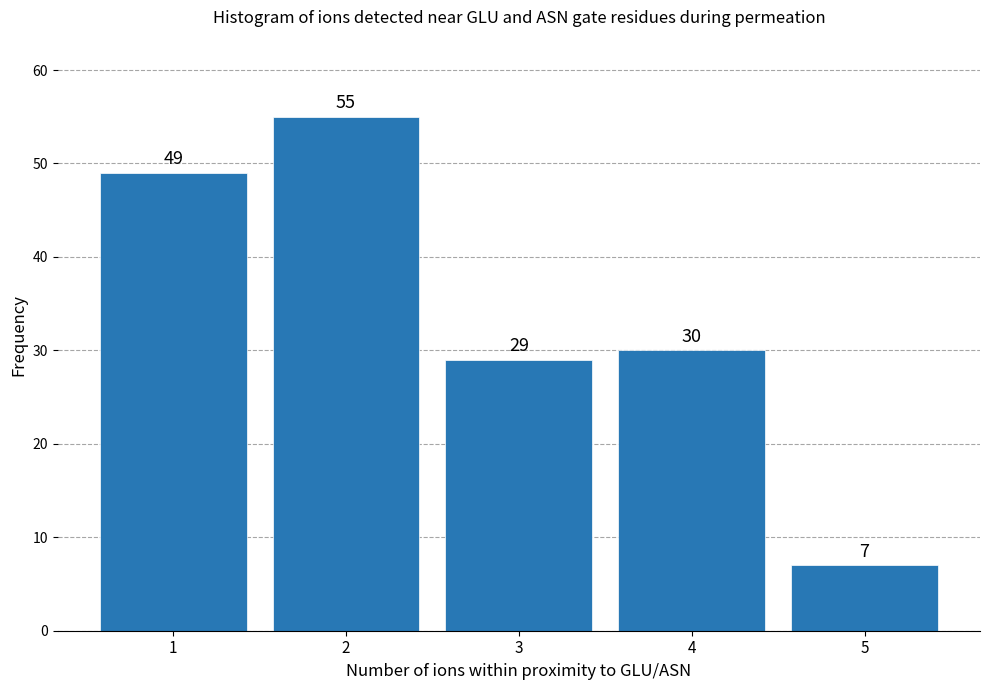

Reading right to left, extract all data points from this chart.

5=7	4=30	3=29	2=55	1=49